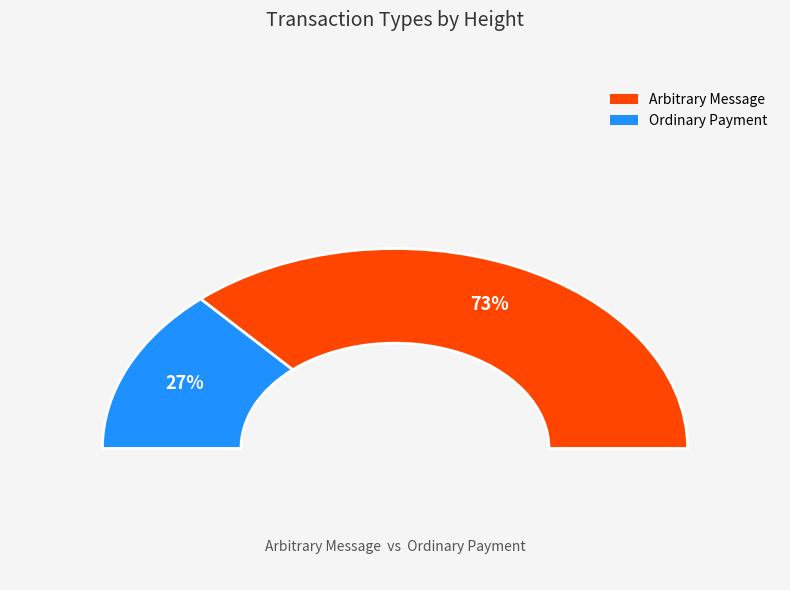

Approximately how many times larger is the value at 383870 compared to 141109?

2.7